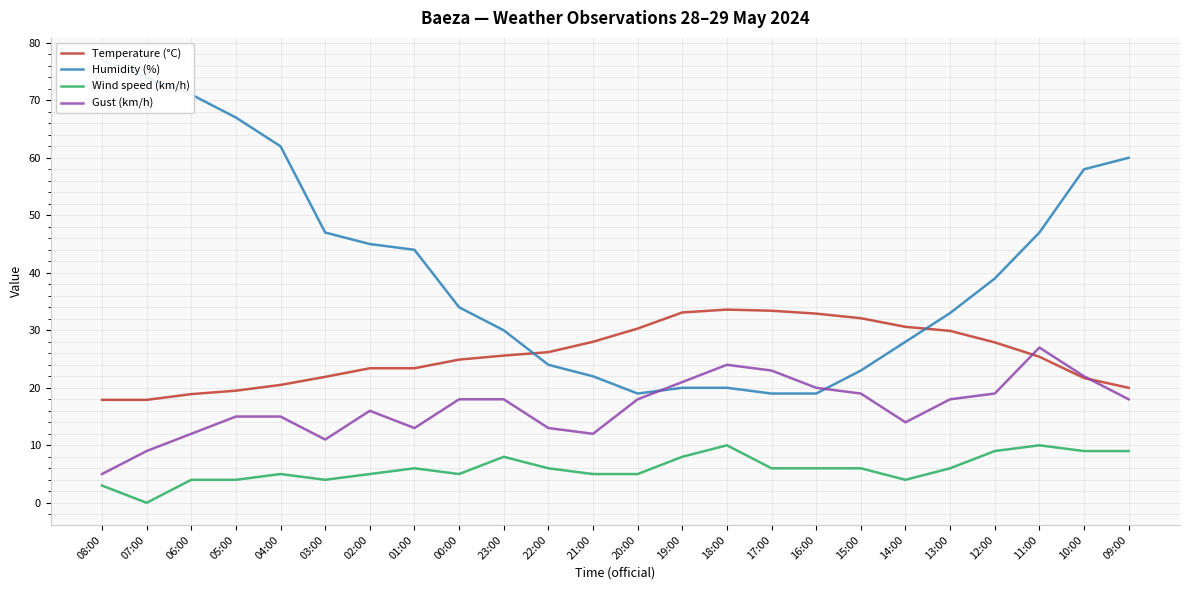

Between 21:00 and 20:00, which series saw the biggest shift?

Gust (km/h)